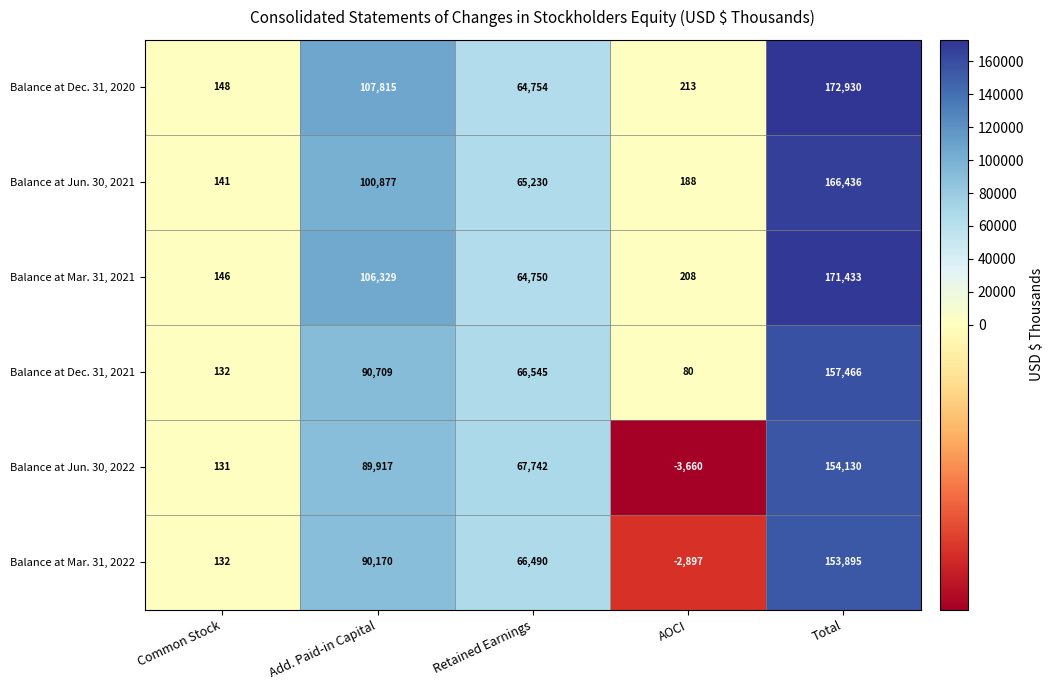

At which label is Balance at Mar. 31, 2022 closest to 75499?

Retained Earnings